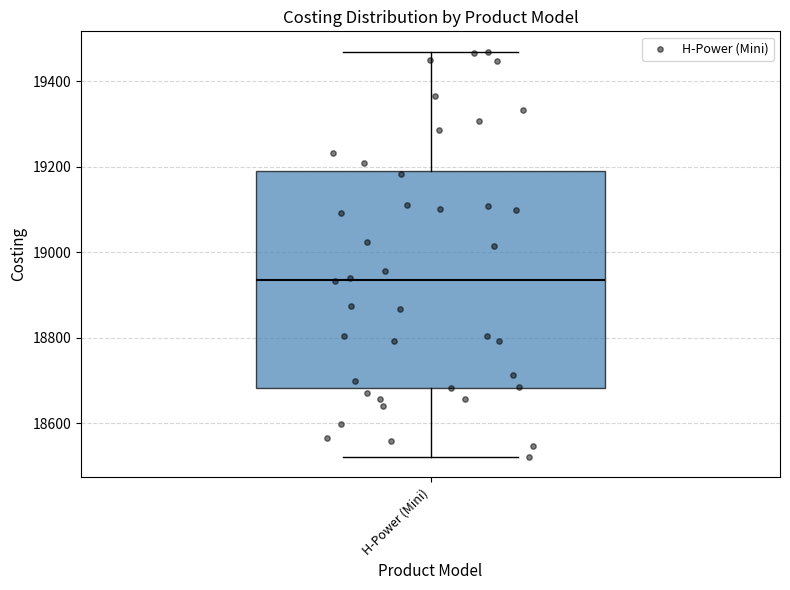

Read this box plot against the y-axis: the position of the median line, the range covered by the box, and the ends of both whiskers. The values are not printed on the chart, so give them approximately, as read against the axis.

median 18940, box 18680 to 19200, whiskers 18520 to 19460